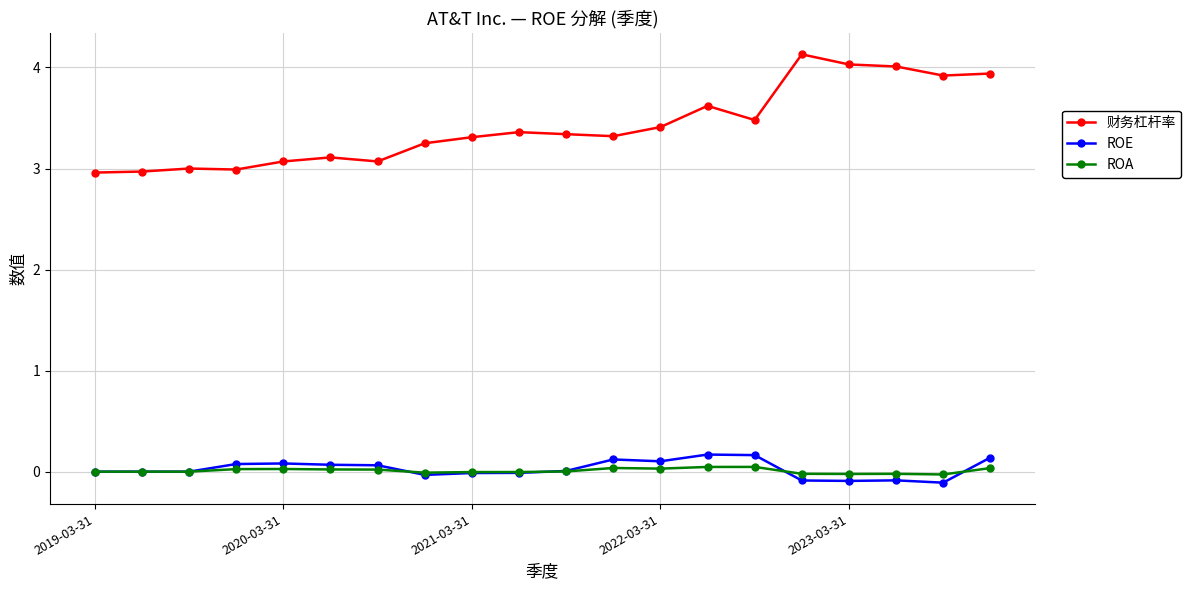

What is the minimum value shown in the chart?

-0.1